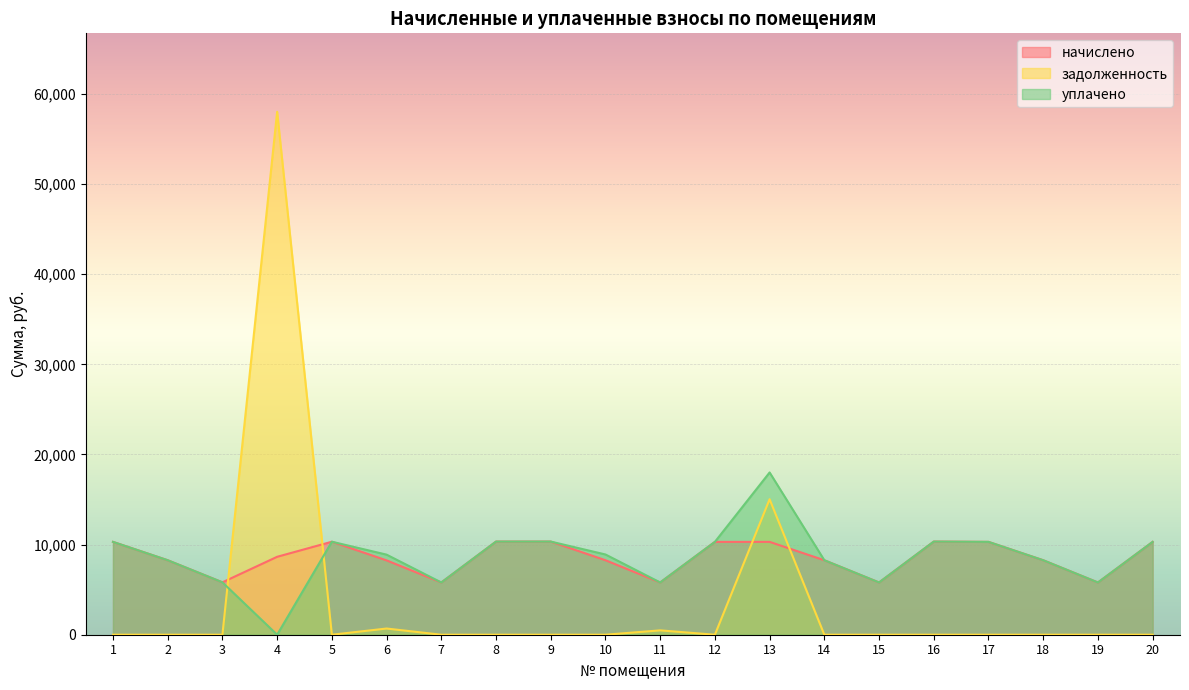

Between 7 and 15, which series saw the biggest shift?

начислено